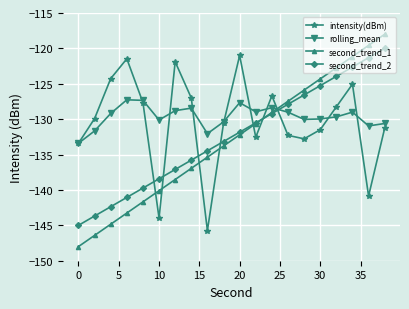

True or false: second_trend_1 has more than 0 points higher than both neighbors.

False